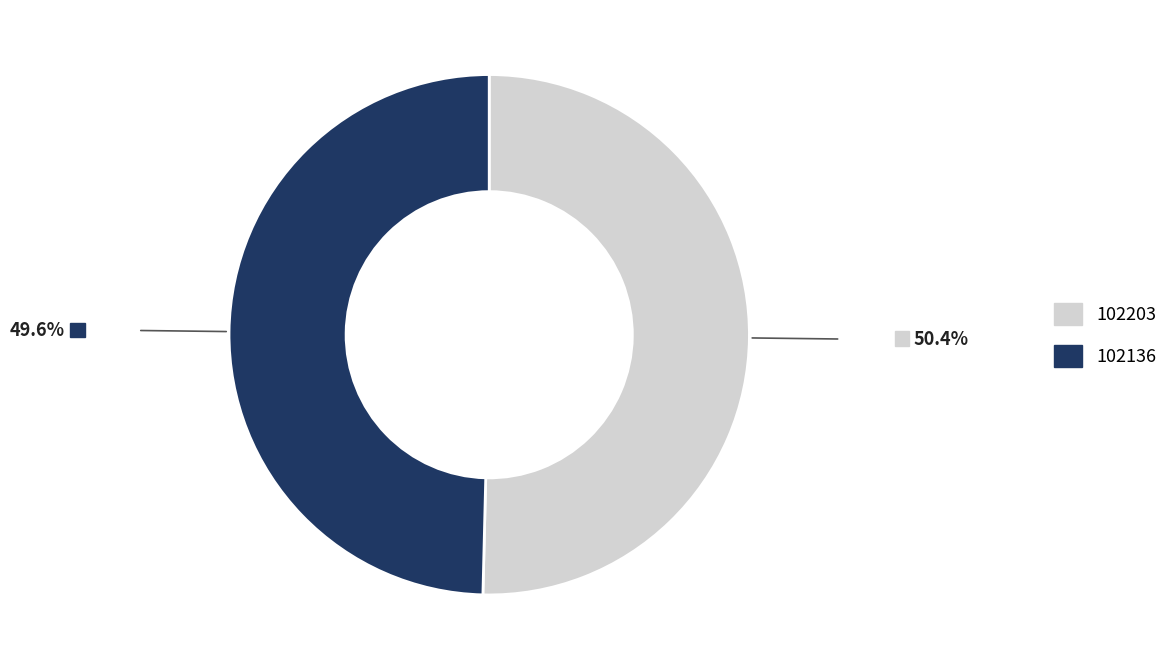

Is there any slice that represents more than half of the pie?

Yes